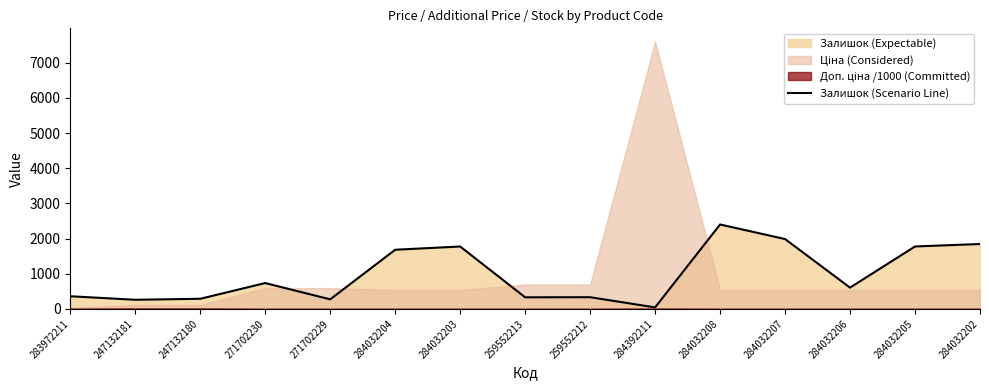

Which label corresponds to the largest value in the chart?

284032208